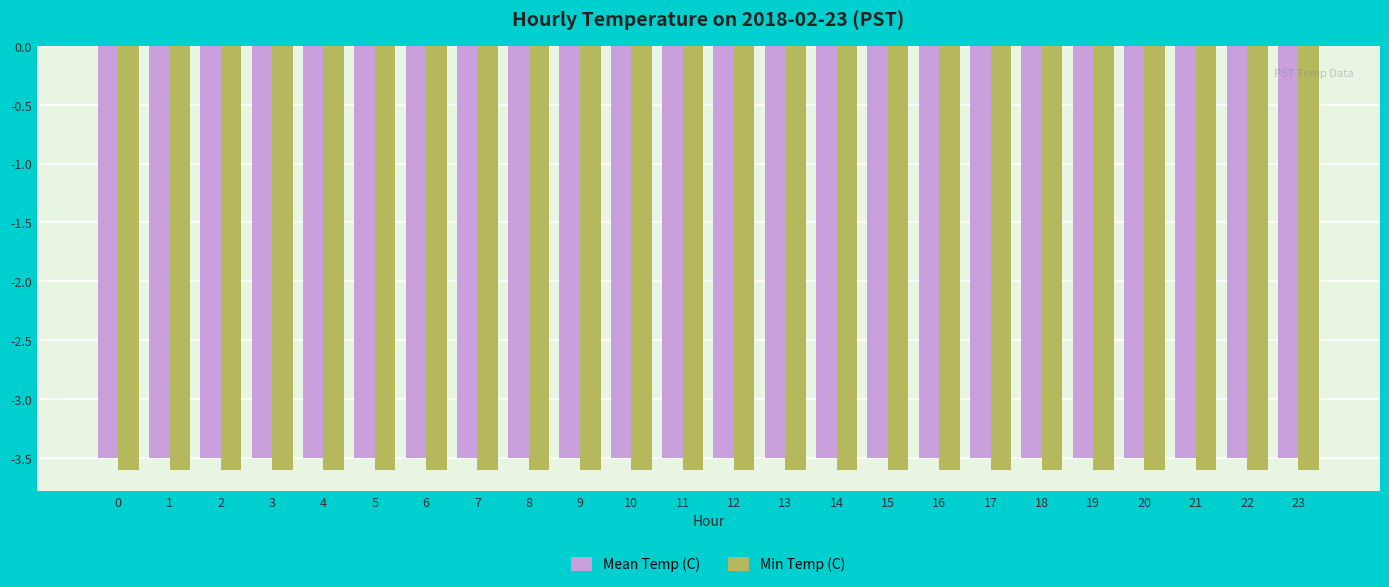

What is the maximum value for Mean Temp (C)?

-3.5